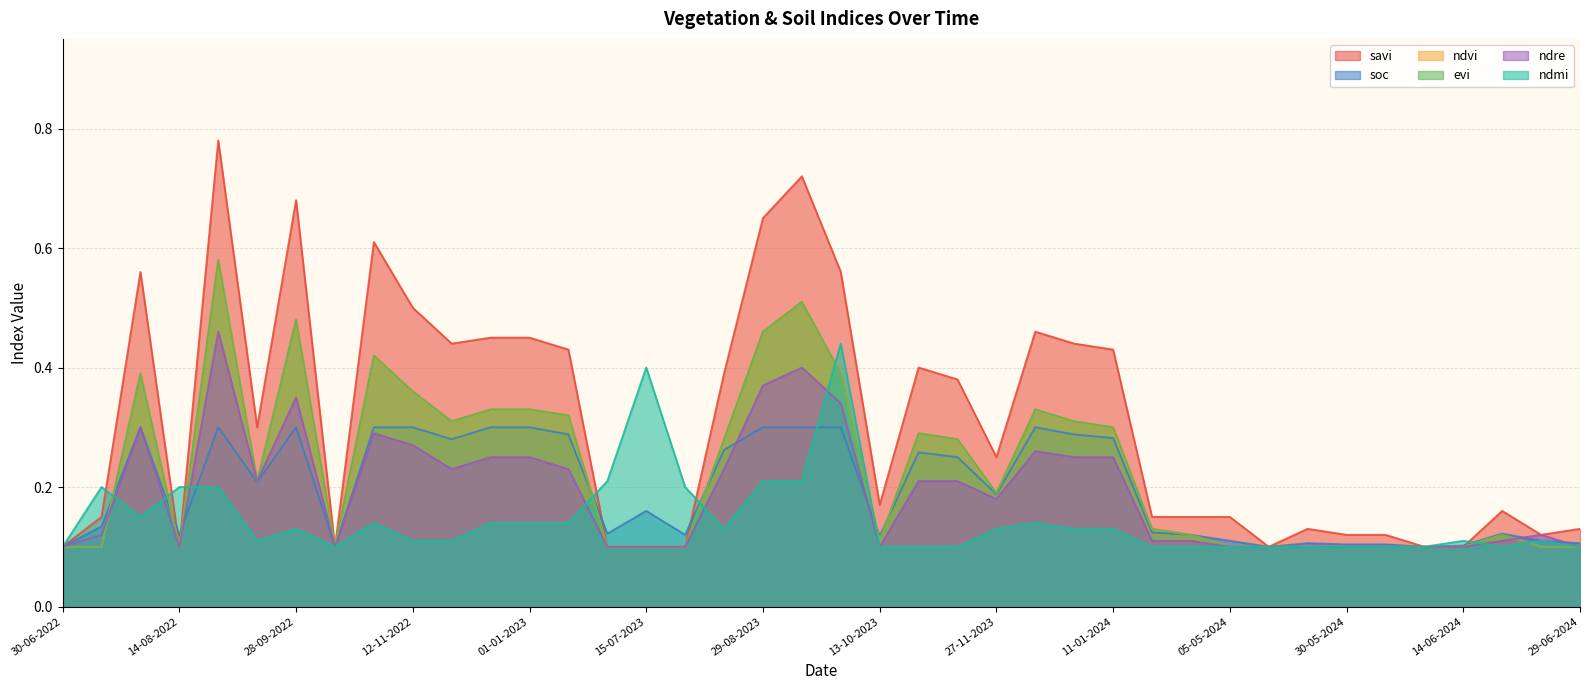

Which has a higher value, 14-06-2024 or 28-09-2023?

28-09-2023